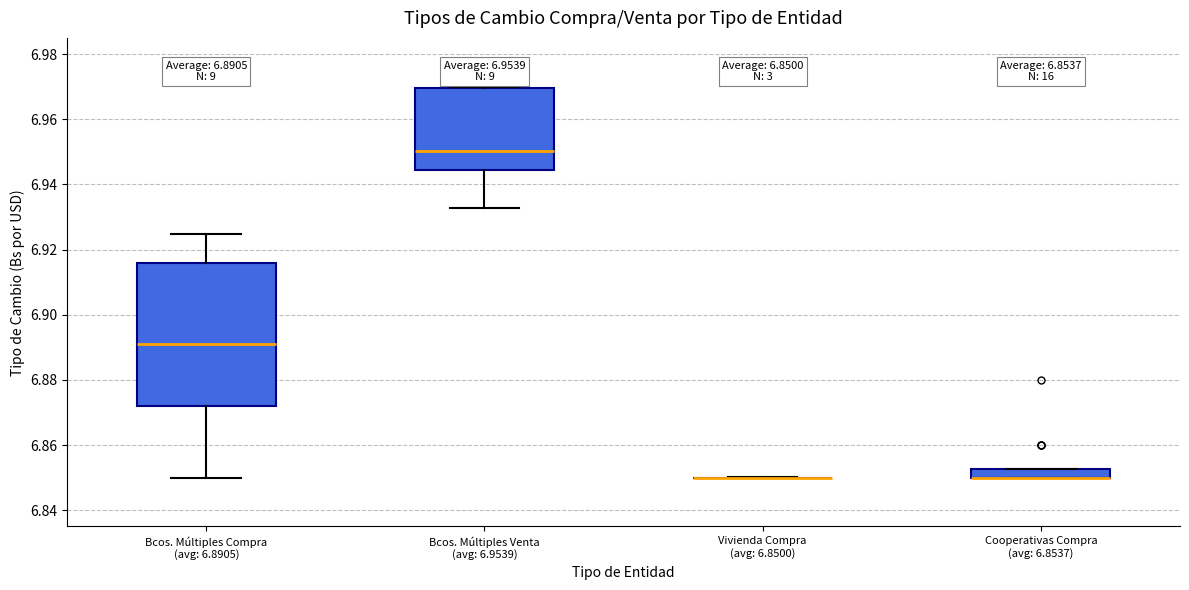

Which box is the tallest, from its lower edge to its upper edge?

Bcos. Múltiples Compra (avg: 6.8905)